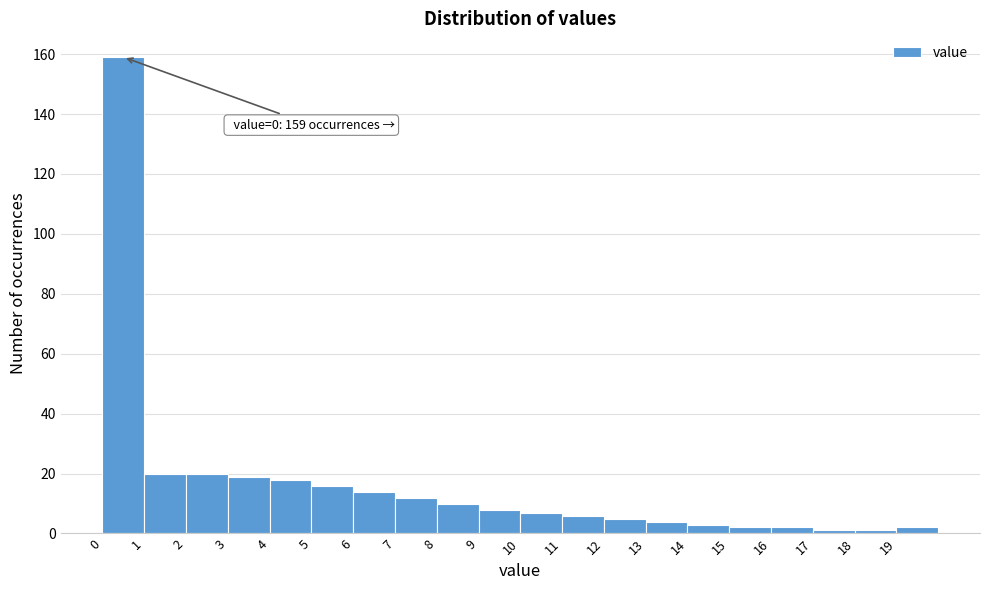

Which range on the x-axis has the tallest bar?

0 to 1